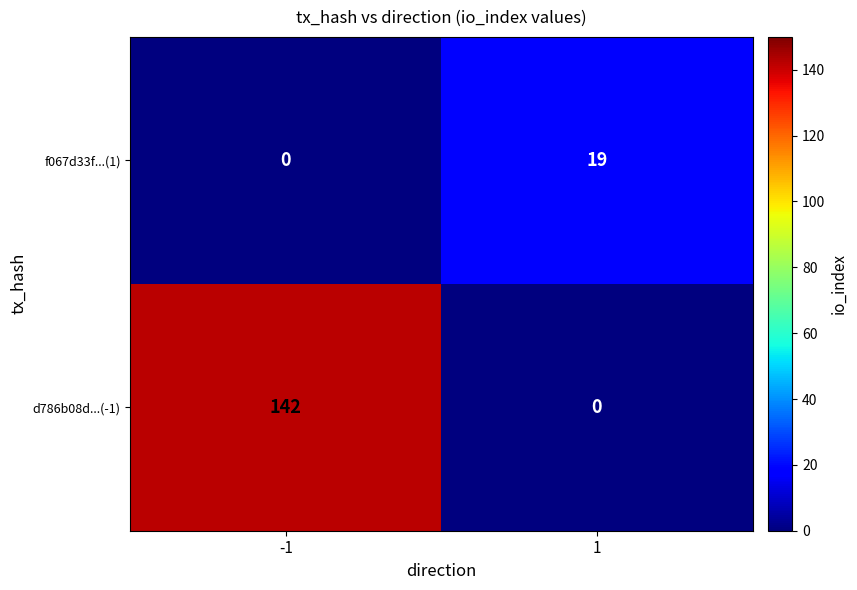

What is the difference between the f067d33f...(1) values at 1 and -1?

19